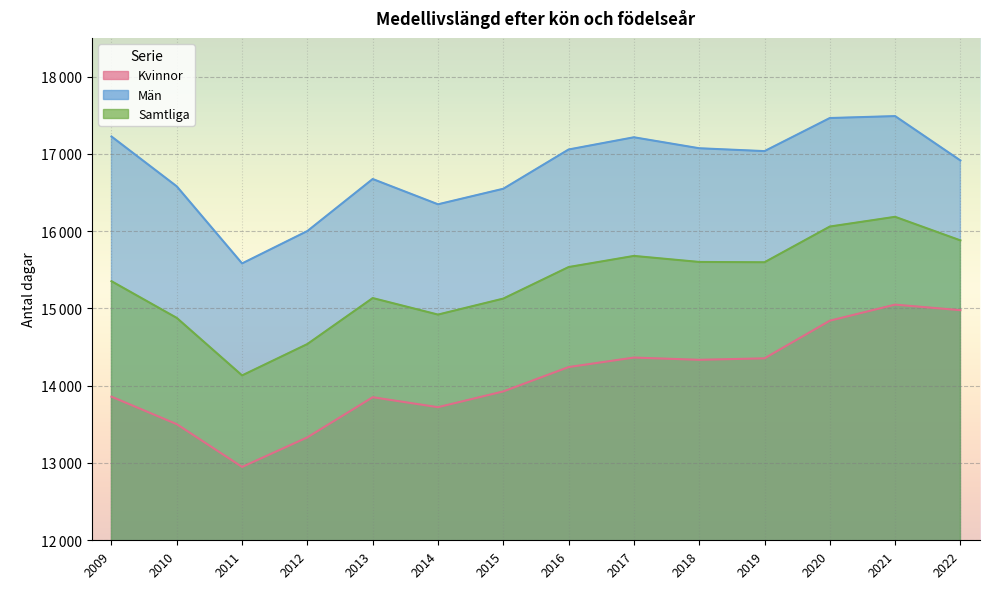

What is the value of the Samtliga point at the 7th from the left?

15127